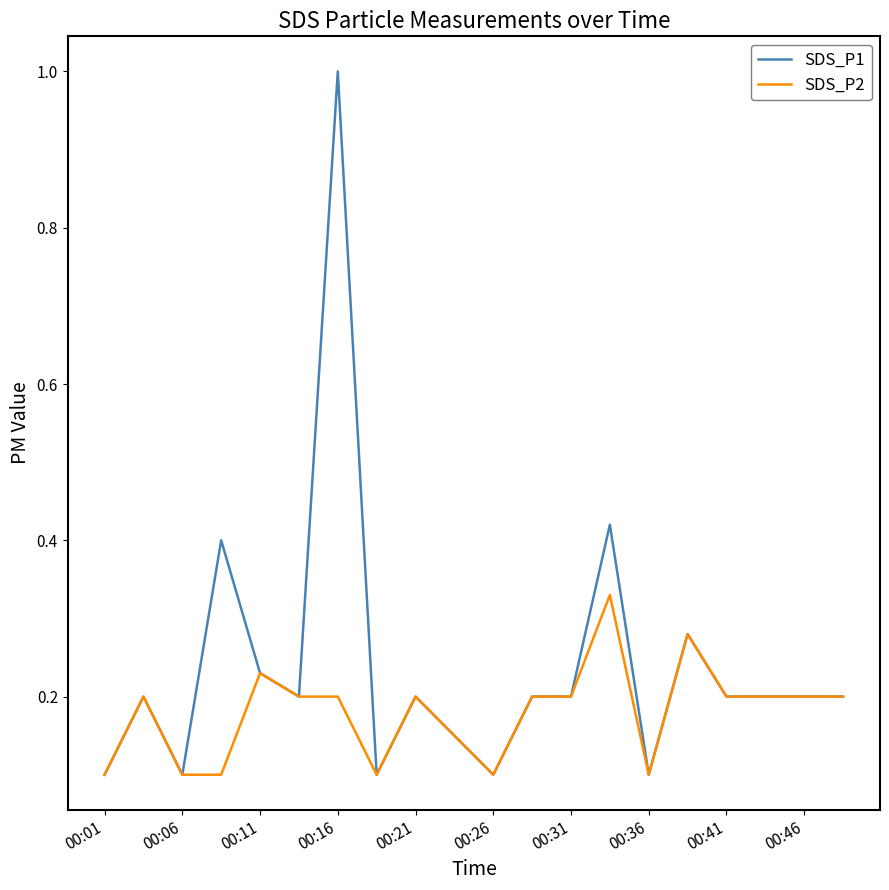

Which series has the largest range (max minus min)?

SDS_P1